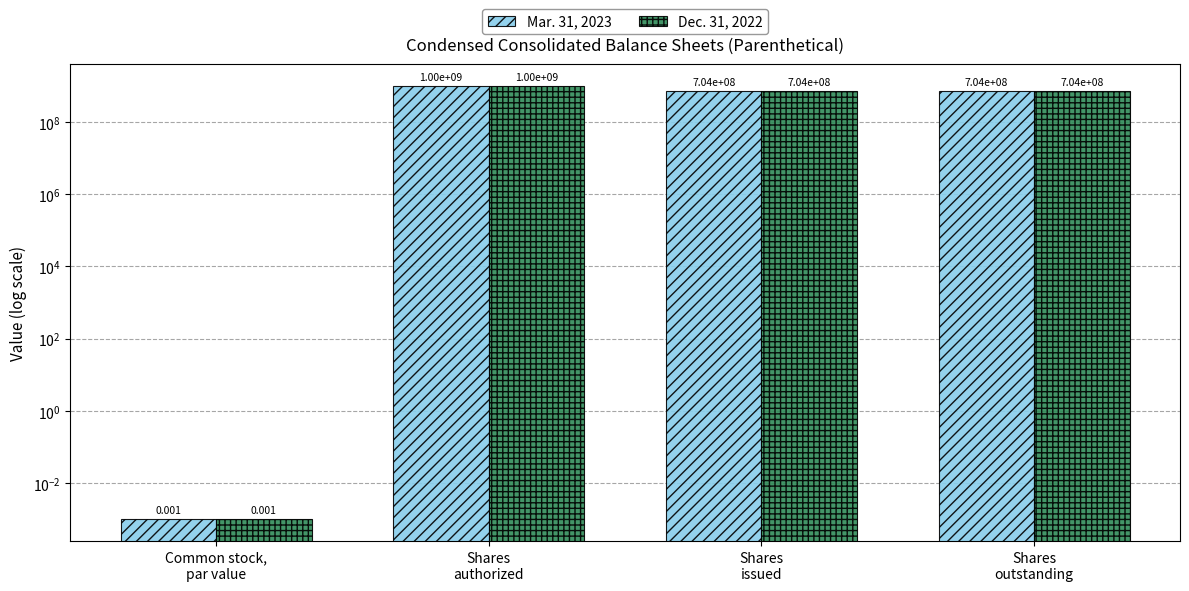

Is the value of Mar. 31, 2023 at Common stock,
par value greater than the value of Dec. 31, 2022 at Shares
issued?

No